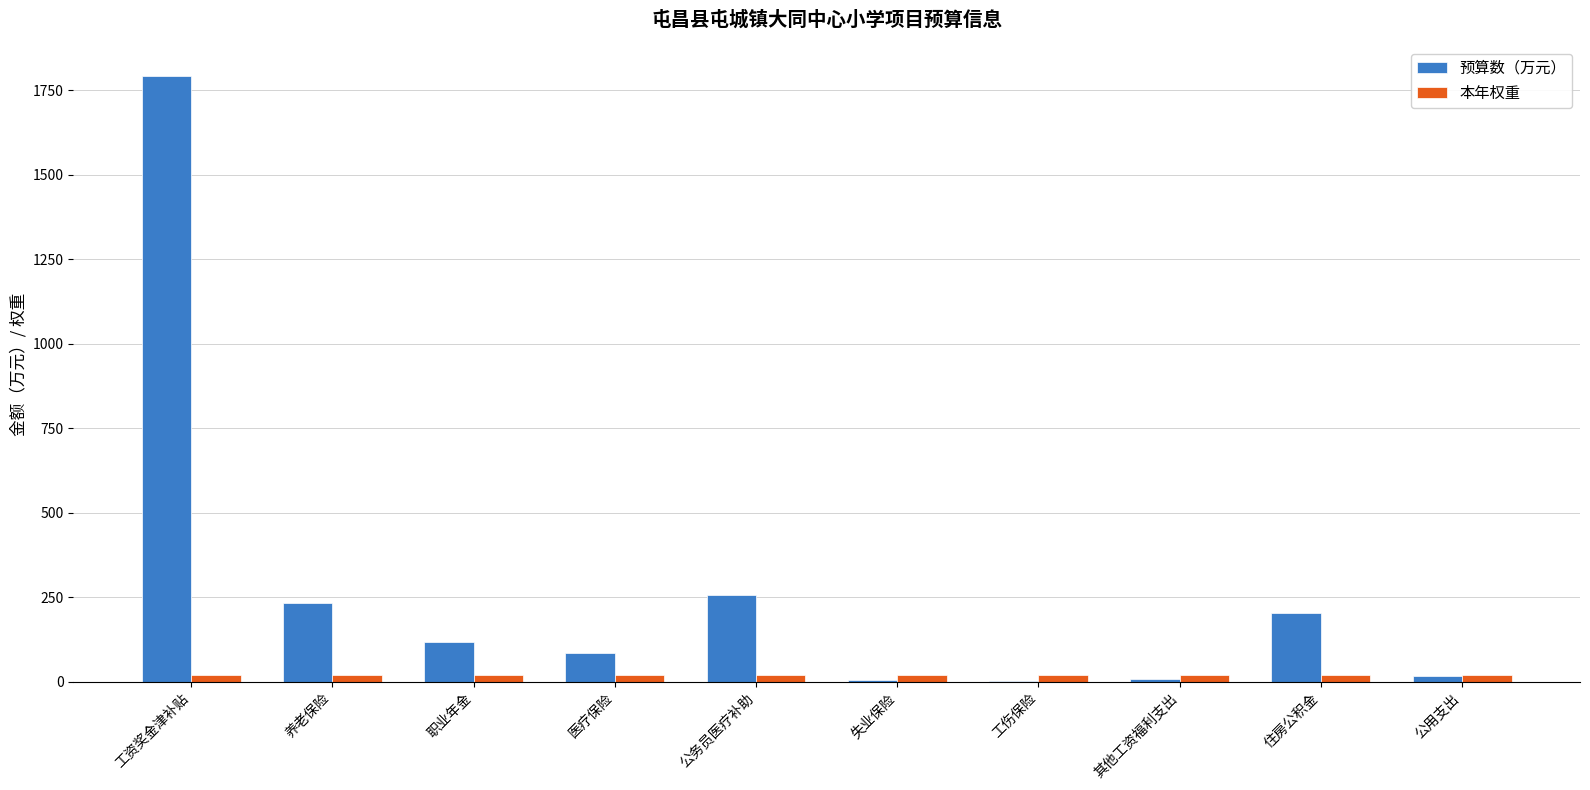

The value of 预算数（万元） at 失业保险 is 6.5. True or false?

True